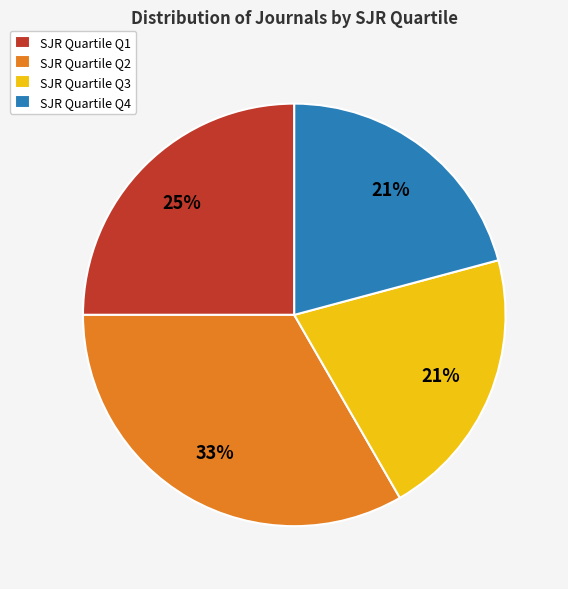

Combined, do SJR Quartile Q2 and SJR Quartile Q3 account for over 50%?

Yes